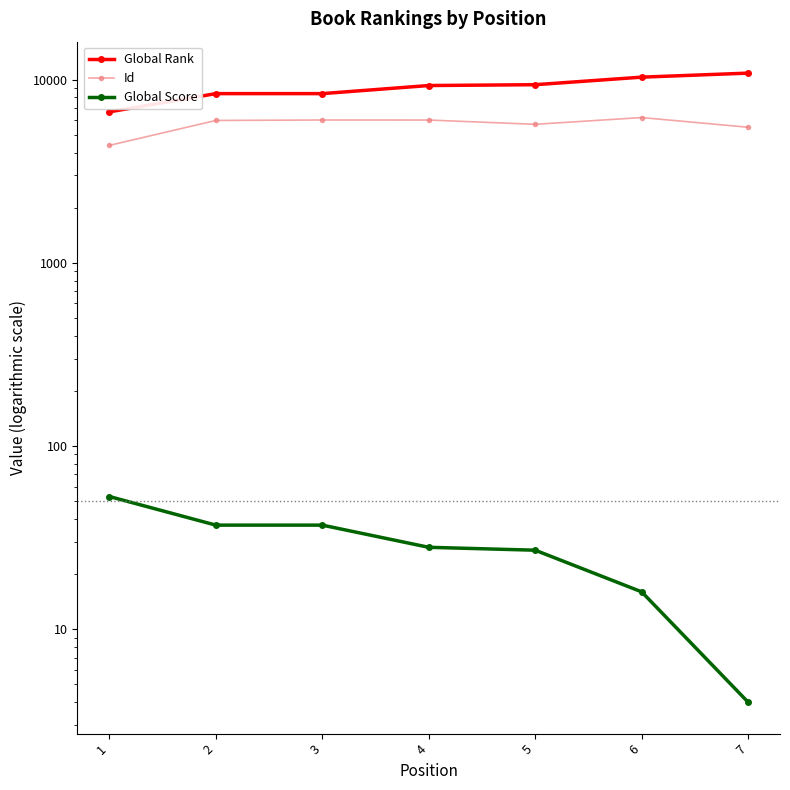

List the labels in order of Id value, largest first.

6, 3, 4, 2, 5, 7, 1